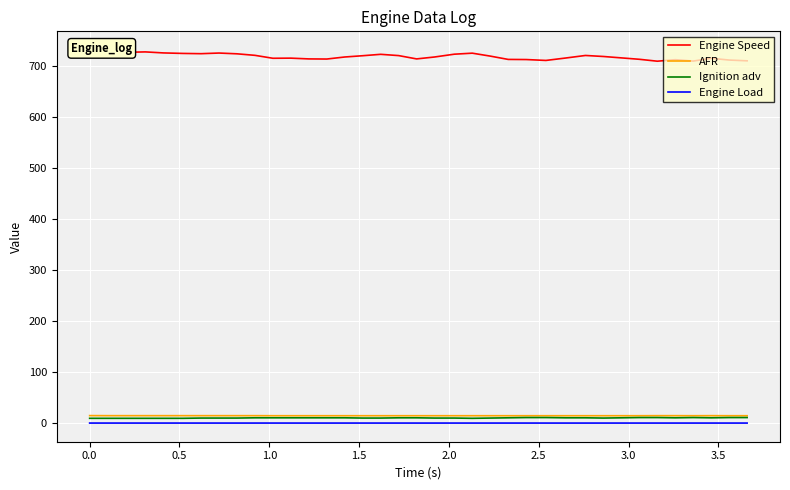

True or false: Engine Load has more than 2 points higher than both neighbors.

True